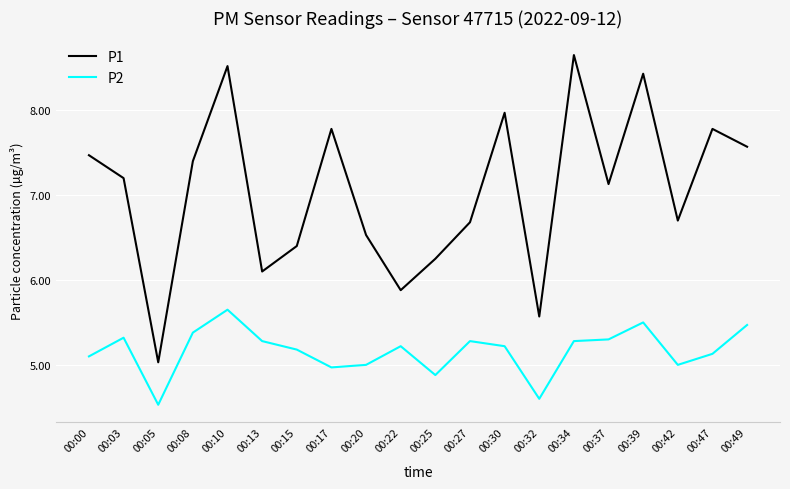

What is the minimum value for P1?

5.0